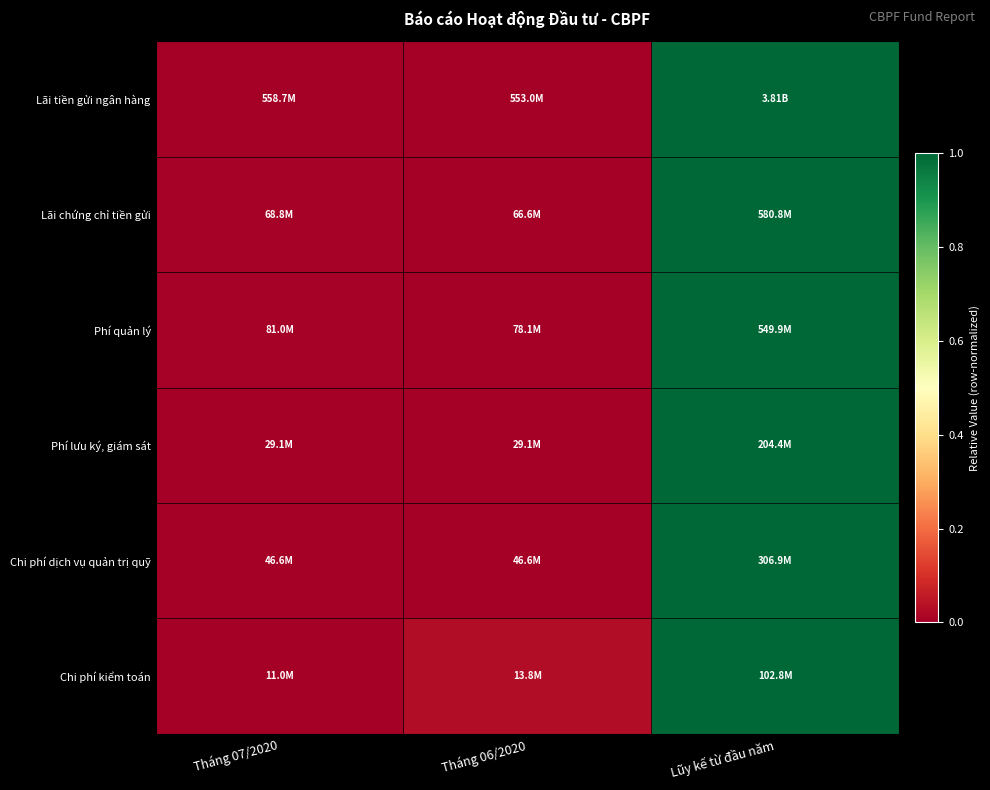

Between Tháng 06/2020 and Lũy kế từ đầu năm, which series saw the biggest shift?

Lãi tiền gửi ngân hàng